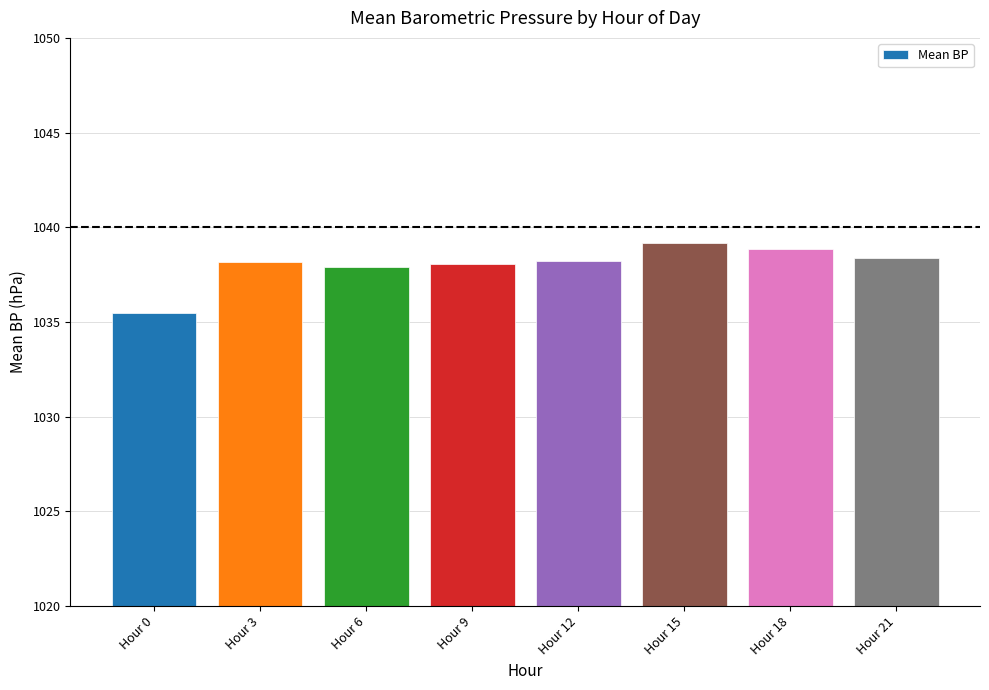

What is the ratio of the value at Hour 18 to the value at Hour 15?

1.0